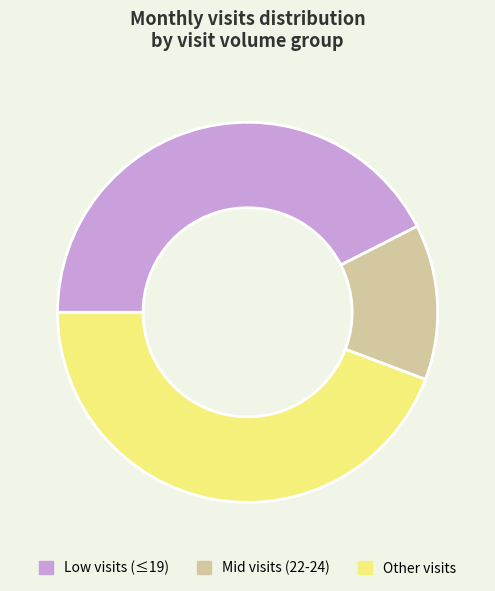

Combined, do Other visits and Low visits (≤19) account for over 50%?

Yes